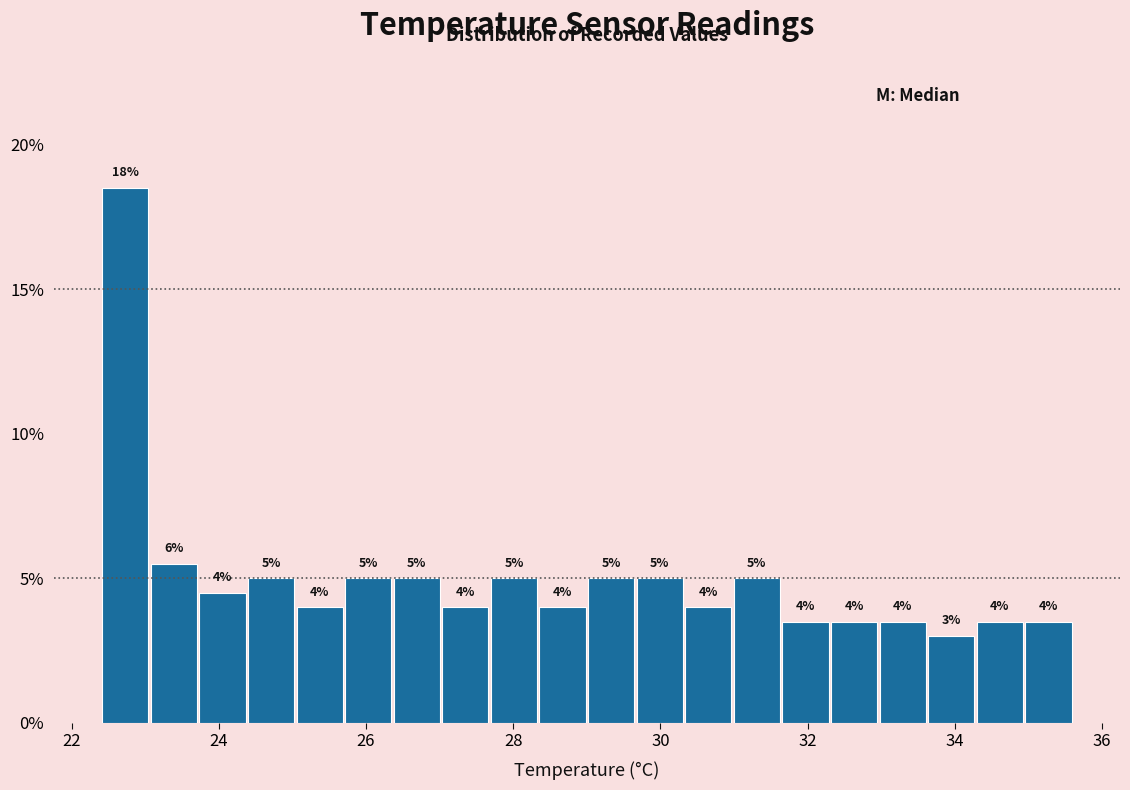

Around what value on the x-axis is the tallest bar? Give the approximate position of its centre, as read against the axis.

22.8